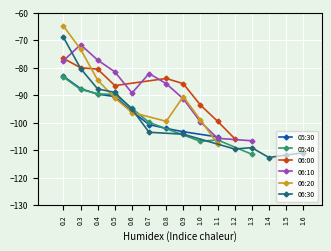

The value of 05:30 at 0.4 is -125.5. True or false?

False